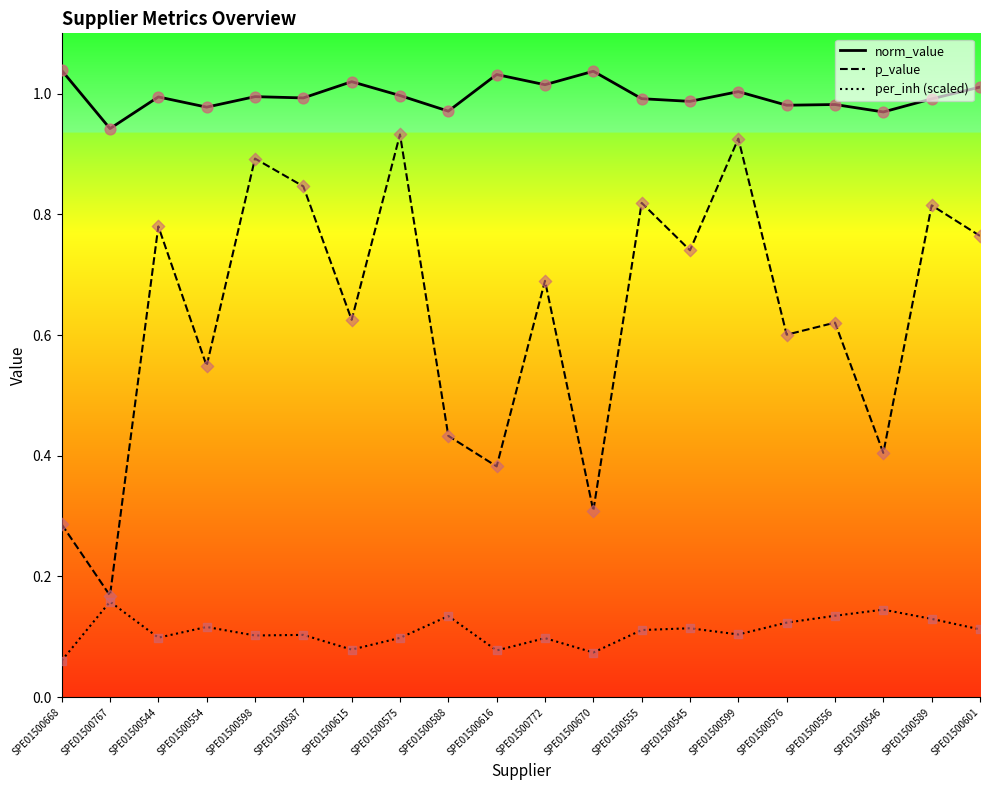

Rank the series by their maximum value, from highest to lowest.

norm_value, p_value, per_inh (scaled)